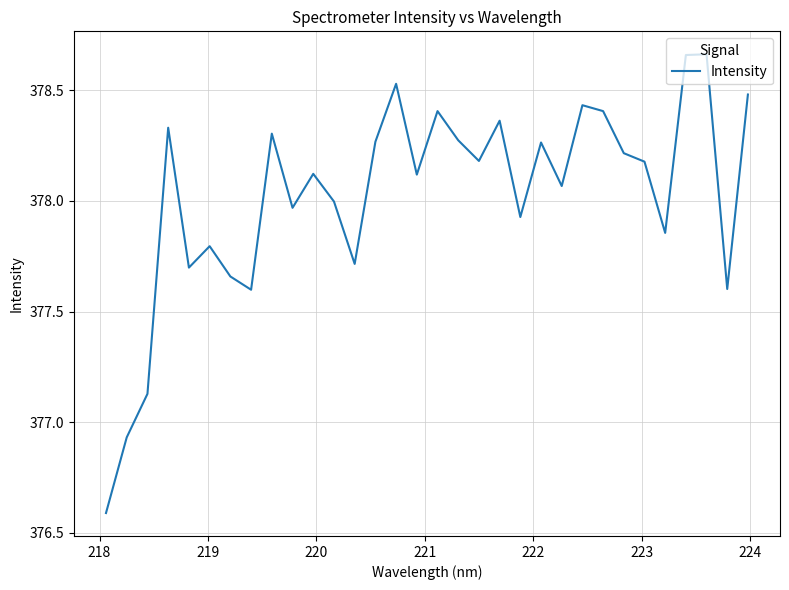

What is the smallest value displayed?

376.6